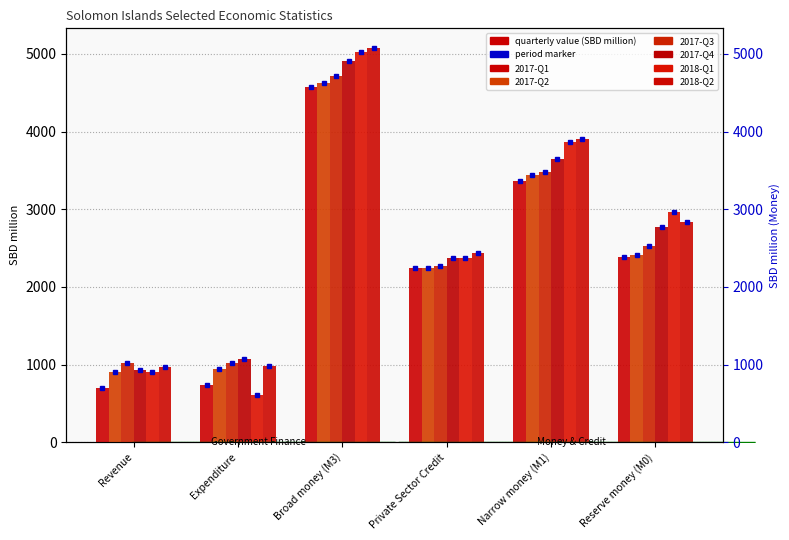

What is the lowest value of the 2017-Q2 series?

901.5